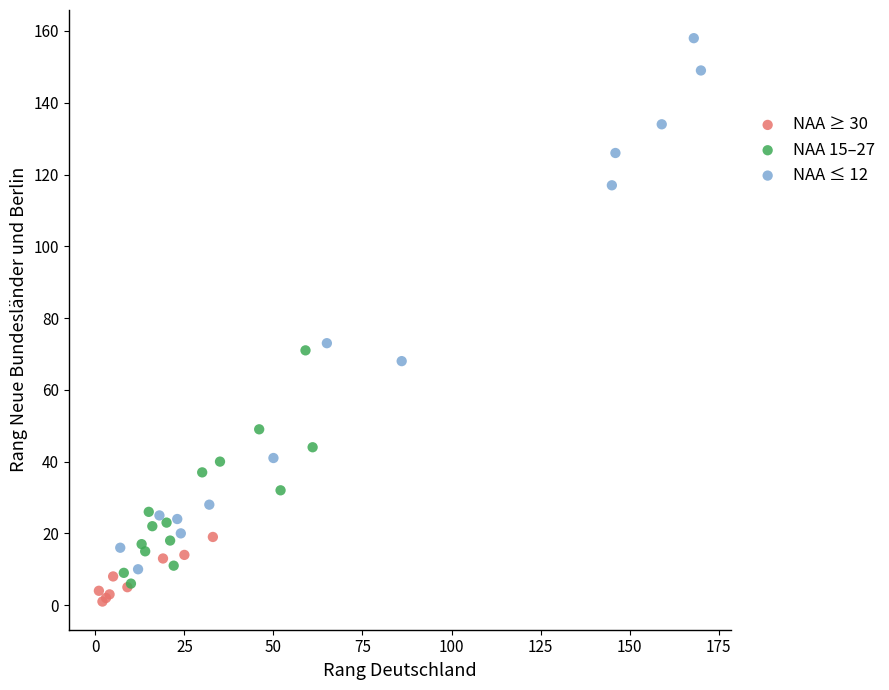

Which series contains the lowest Y value?

NAA ≥ 30